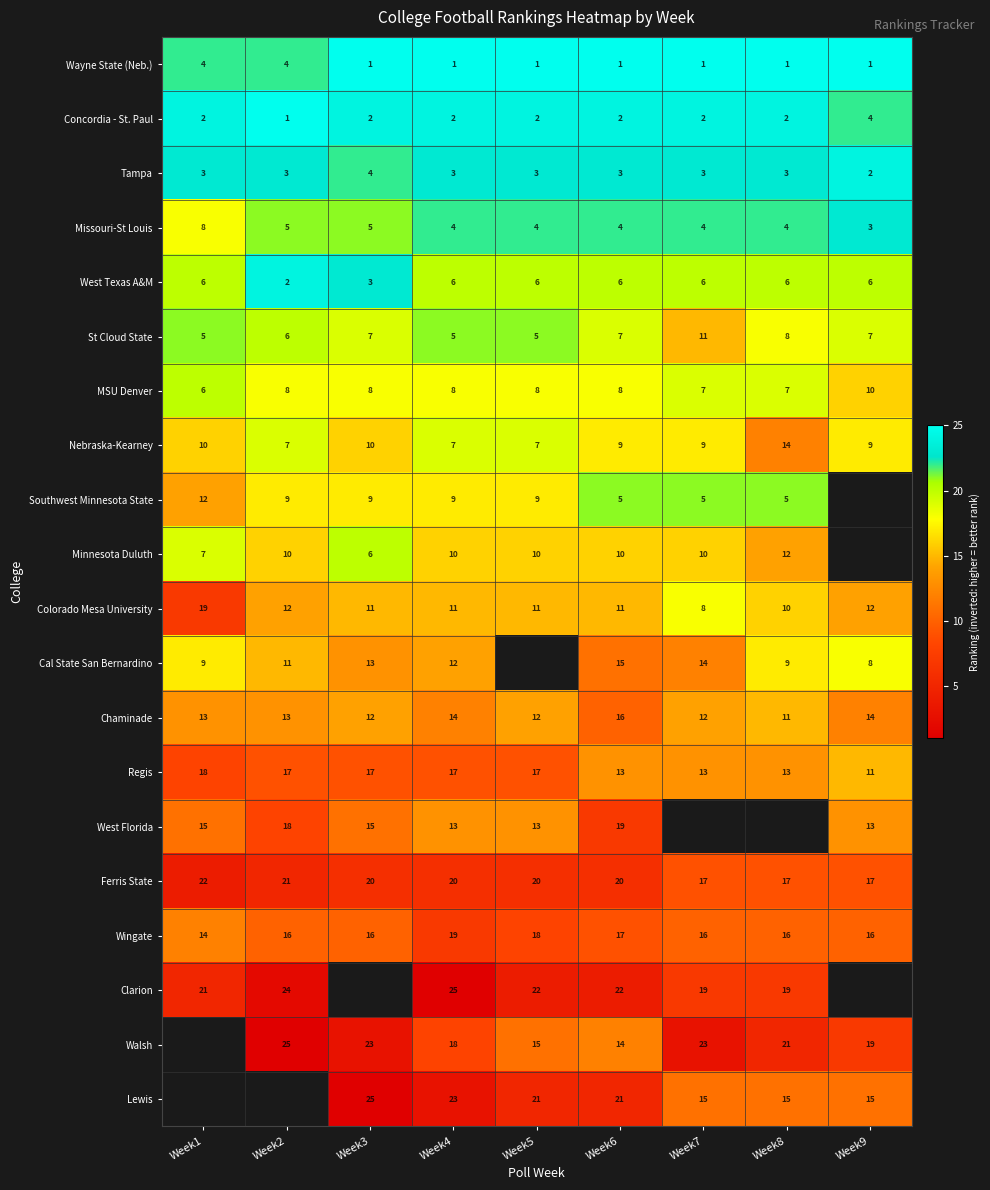

What is the minimum value shown in the chart?

1.0